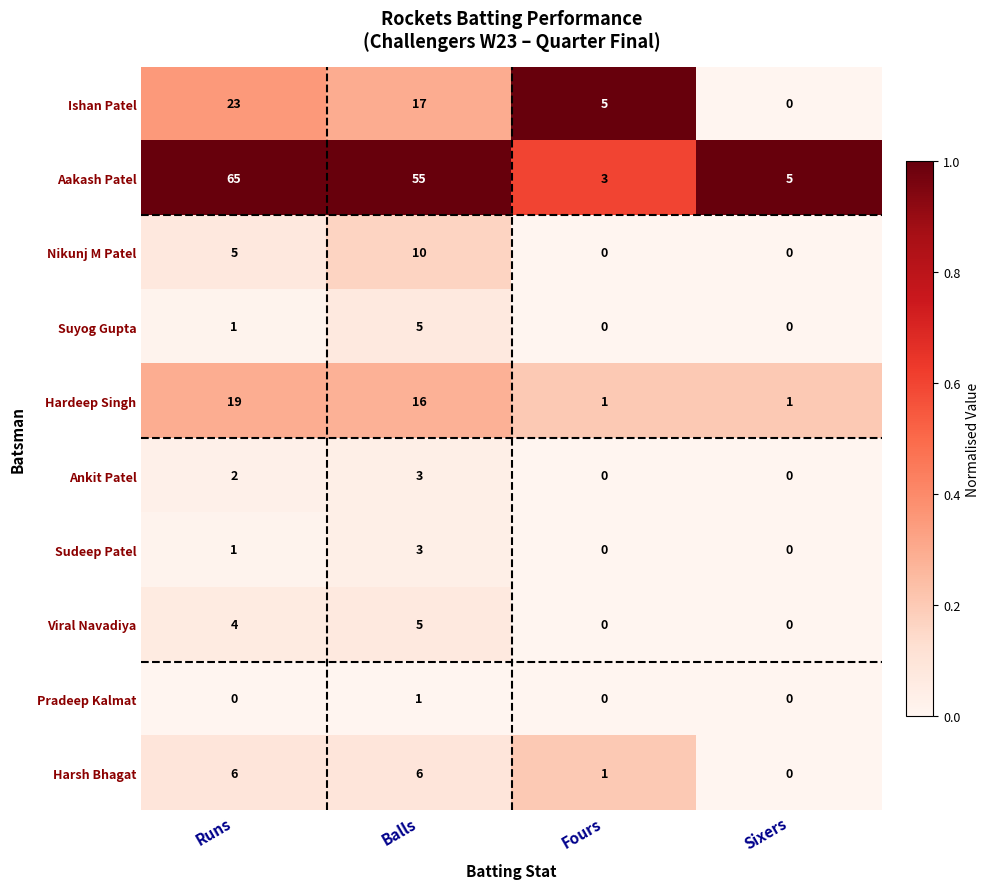

Which series has the widest spread of values?

Aakash Patel